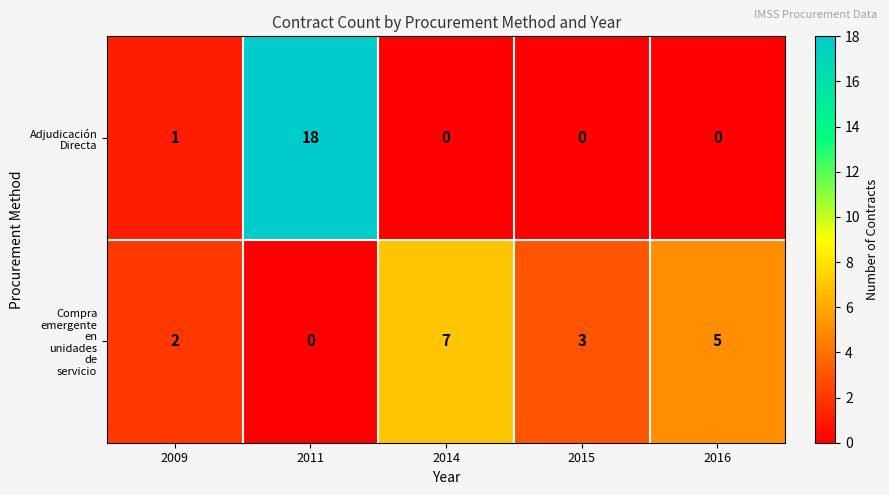

What is the spread (max minus min) of values at 2014?

7